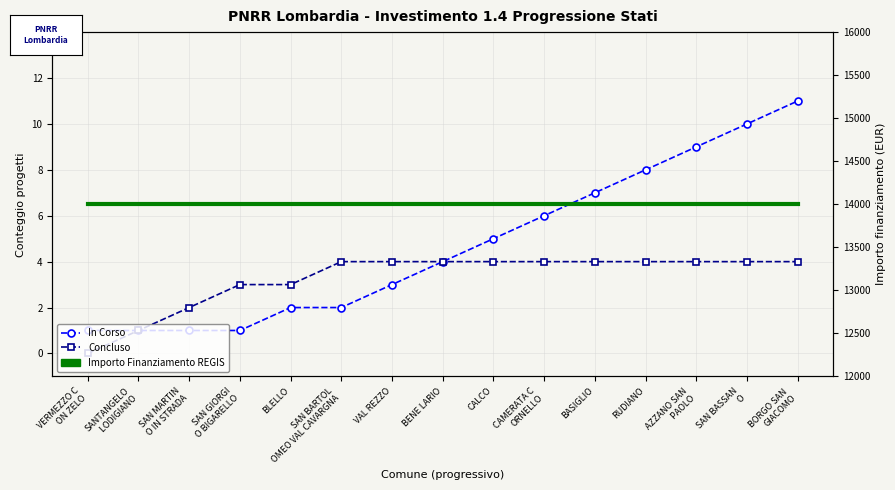

The In Corso series shows 3 at VAL REZZO. True or false?

True